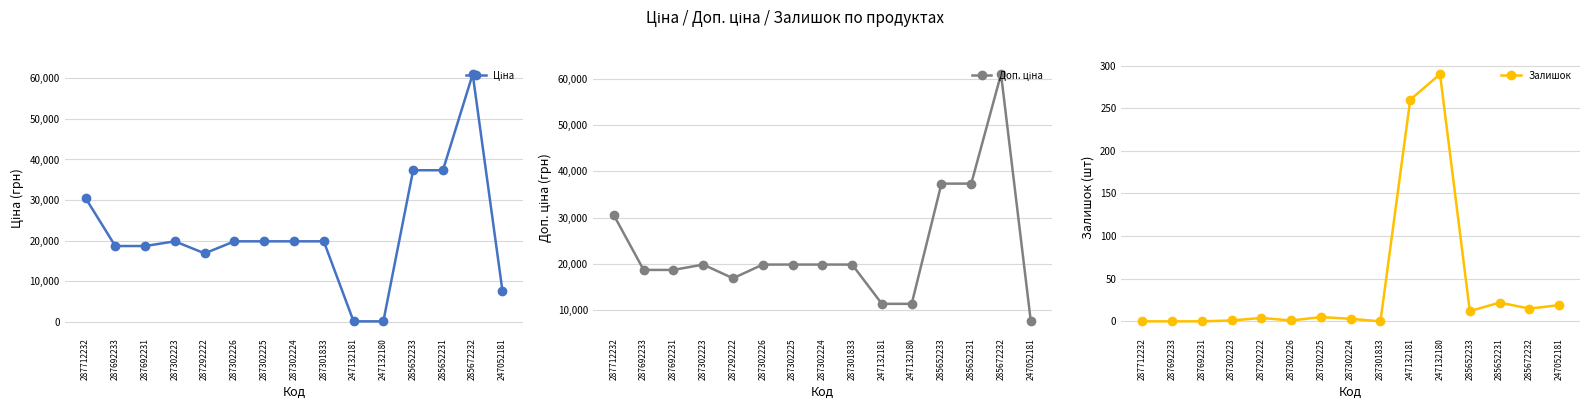

True or false: Доп. ціна and Ціна cross at least once.

False